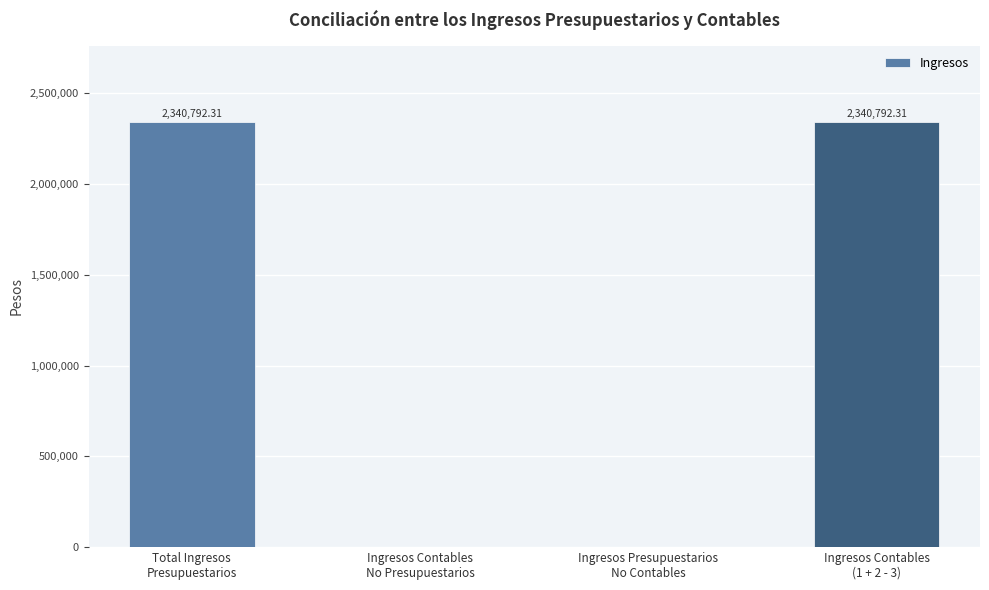

True or false: the data shows 2340792.3 at Ingresos Contables
(1 + 2 - 3).

True